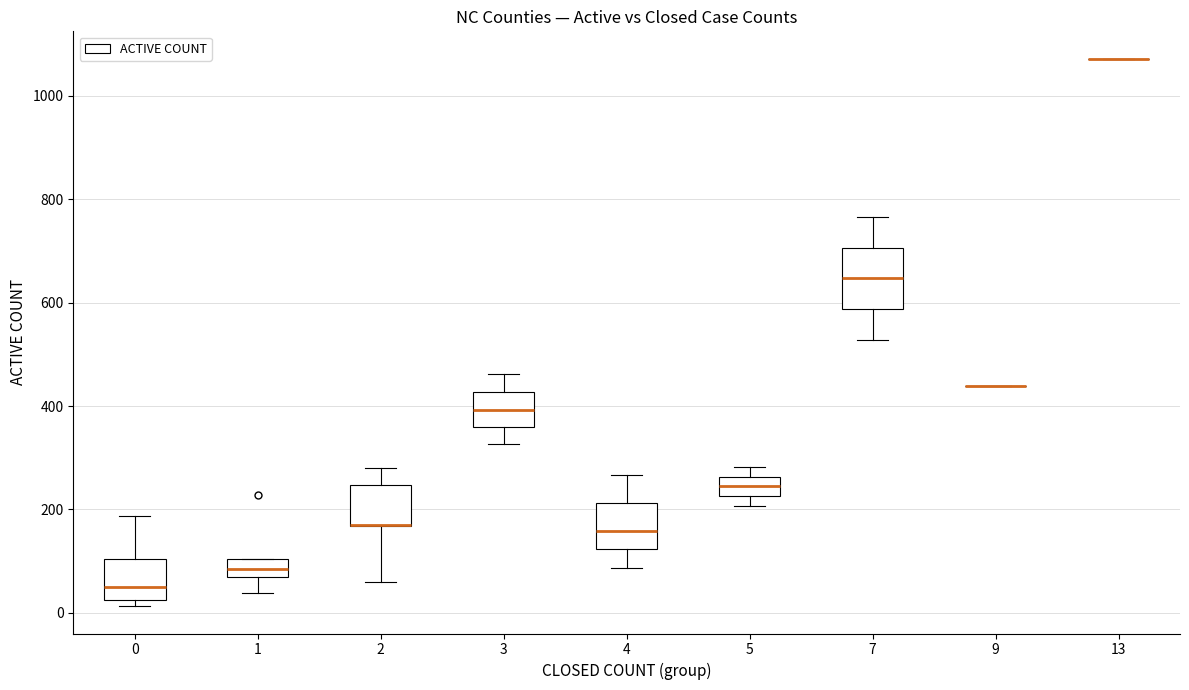

Reading left to right, transcribe this box plot: for each box, give where its median line is, the range the box spans, and where its two whiskers end, as read against the y-axis. The values are not printed on the chart, so give them approximately, as read against the axis.

0: median 40, box 20 to 100, whiskers 20 (just below the box's lower edge) to 180
1: median 80 (inside the box), box 80 to 100, whiskers 40 to 100
2: median 180 (drawn on the box's lower edge), box 160 to 240, whiskers 60 to 280
3: median 400, box 360 to 420, whiskers 320 to 460
4: median 160, box 120 to 220, whiskers 80 to 260
5: median 240, box 220 to 260, whiskers 200 to 280
7: median 640, box 580 to 700, whiskers 520 to 760
9: box collapsed to a line at 440, whiskers 440 to 440
13: box collapsed to a line at 1080, whiskers 1080 to 1080